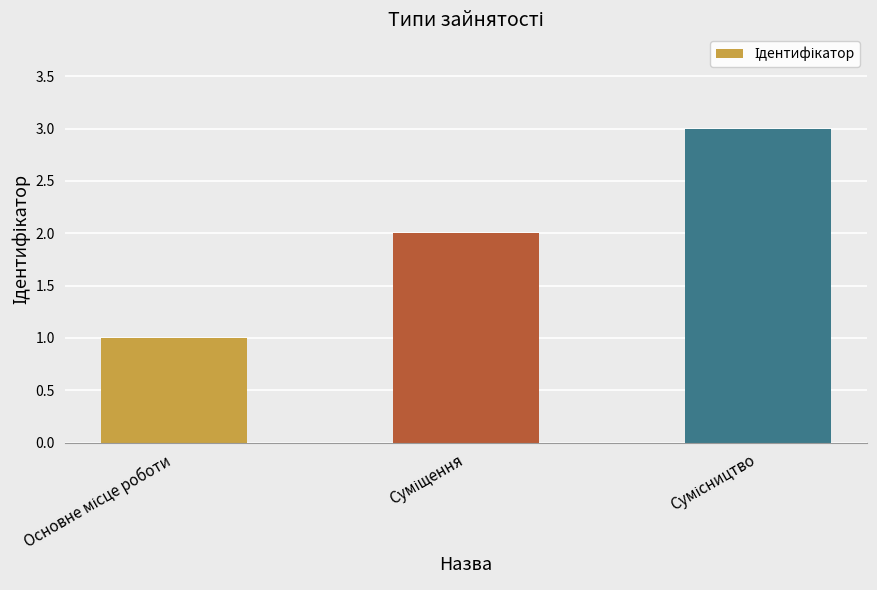

What is the minimum value shown in the chart?

1